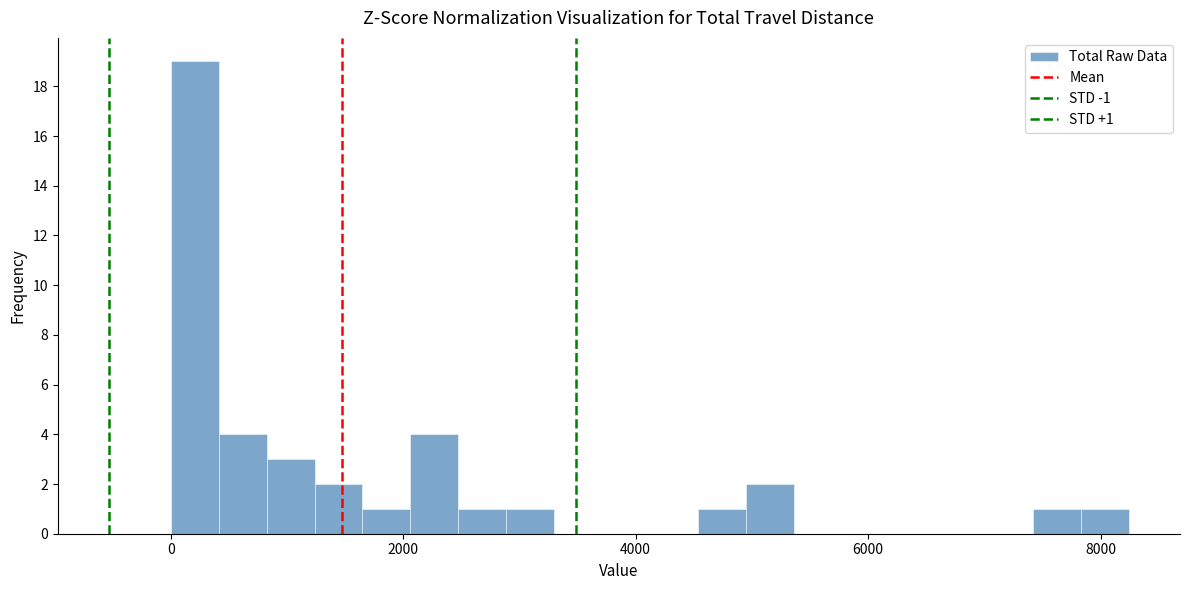

Around what value on the x-axis is the tallest bar? Give the approximate position of its centre, as read against the axis.

200